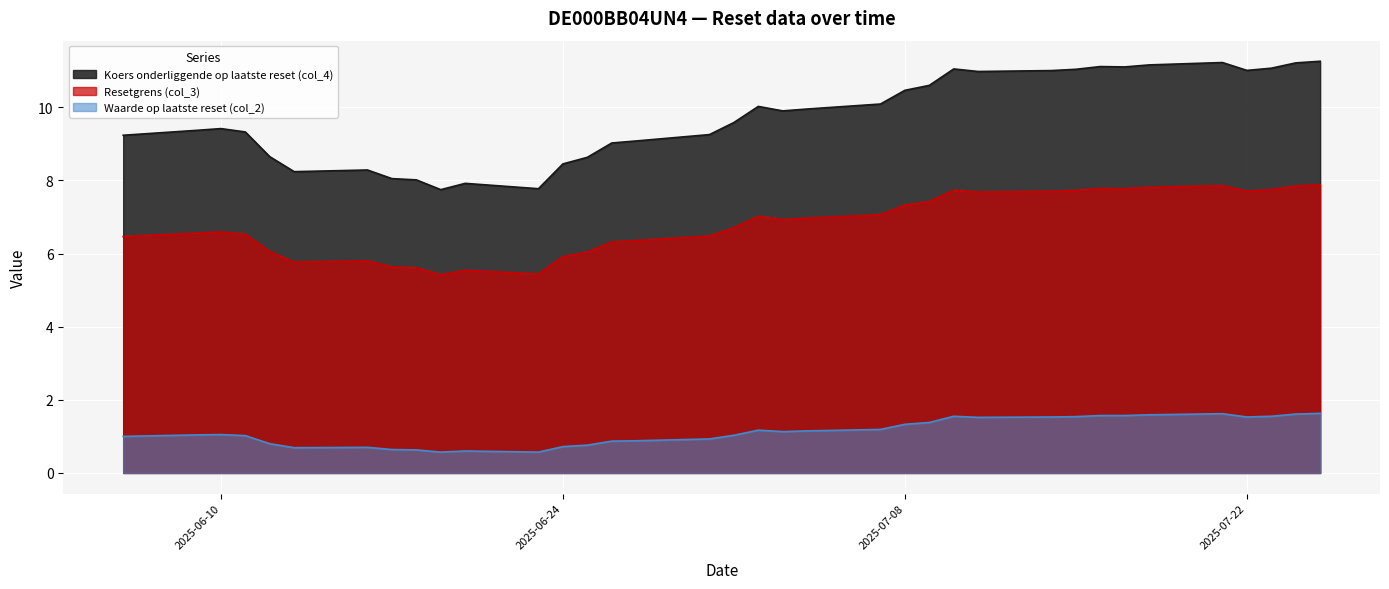

What is the difference between the highest and lowest values at 2025-07-08?

9.1